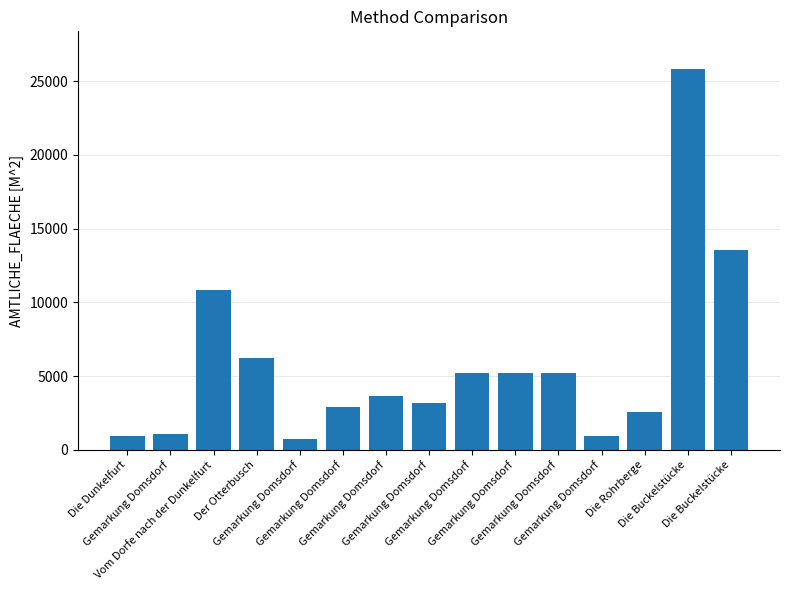

What is the sum of all values?

88034